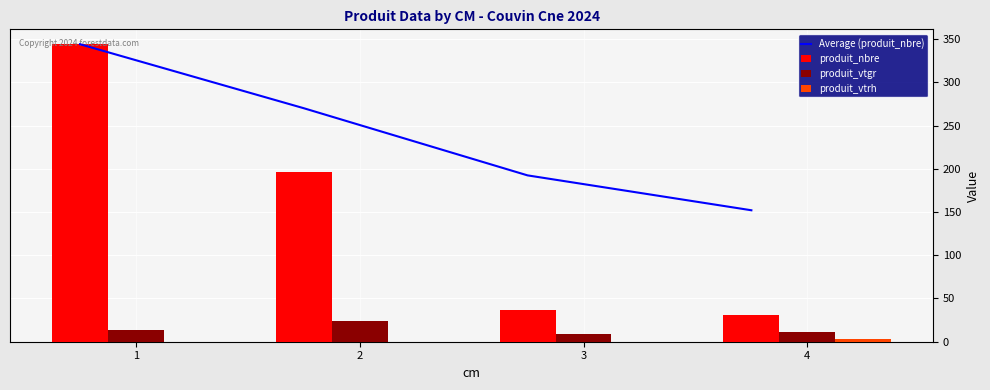

Reading right to left, extract all data points from this chart.

Average (produit_nbre): 4=152.0	3=192.3	2=270.0	1=344.0
produit_nbre: 4=31.0	3=37.0	2=196.0	1=344.0
produit_vtgr: 4=11.1	3=9.3	2=24.2	1=14.1
produit_vtrh: 4=3.0	3=0.0	2=0.0	1=0.0